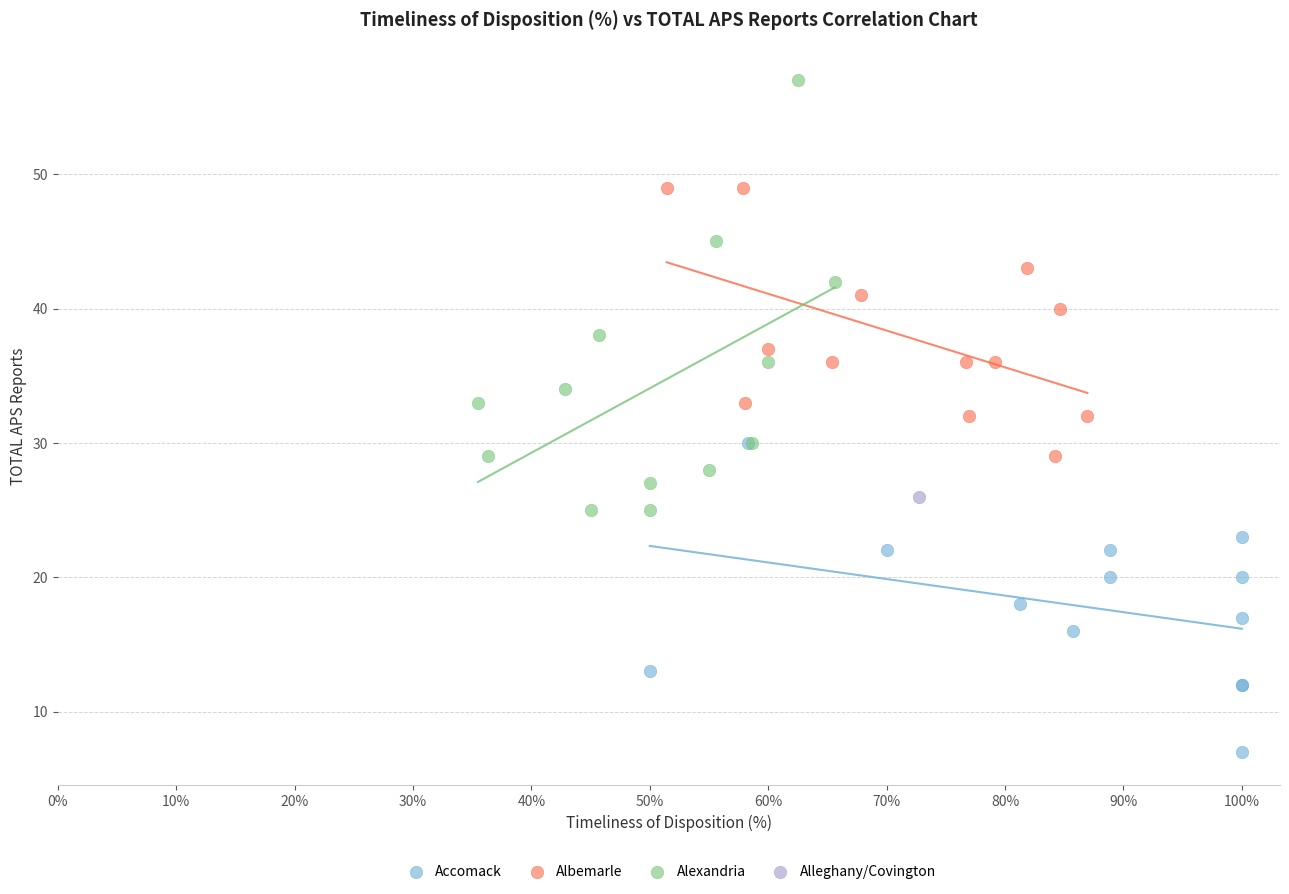

Which series reaches the maximum Y coordinate?

Alexandria